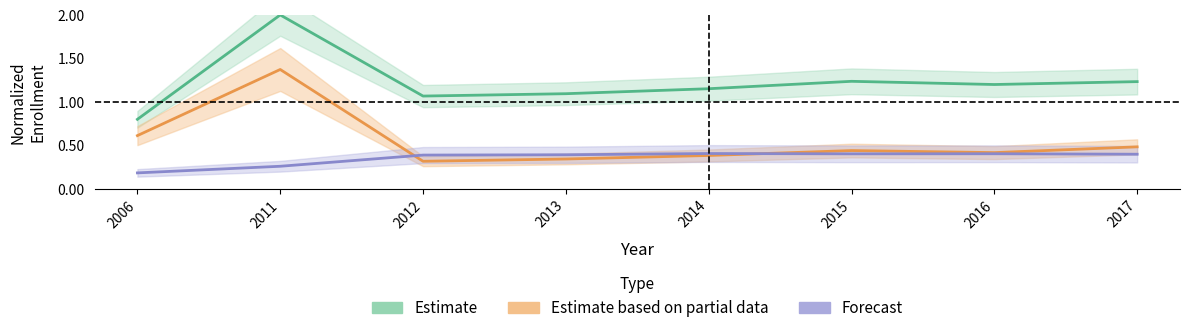

Is this an area chart (filled region under the line)?

No